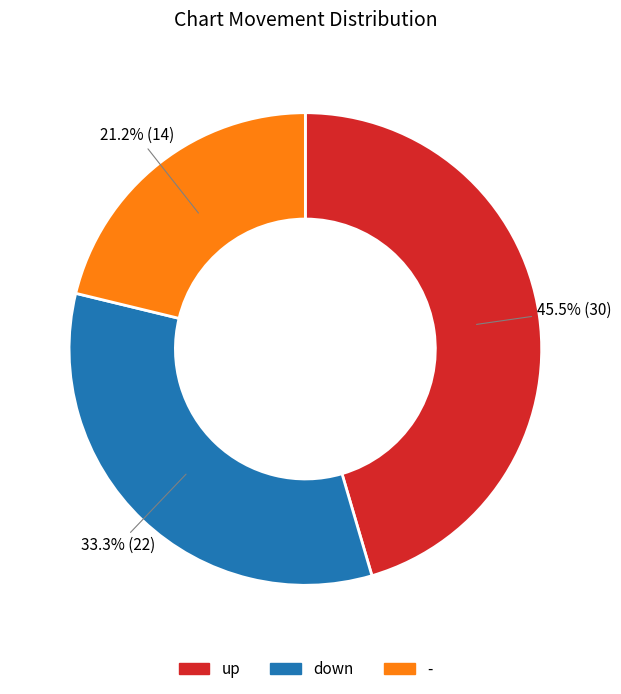

Between up and -, which is larger?

up